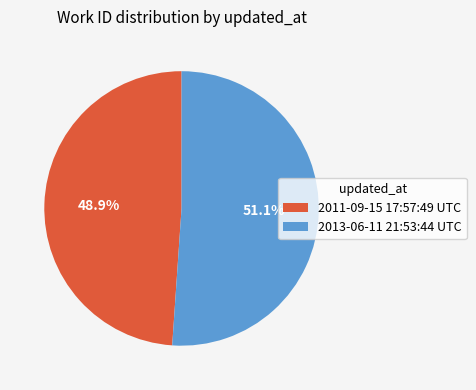

Approximately how many times larger is the value at 2011-09-15 17:57:49 UTC compared to 2013-06-11 21:53:44 UTC?

1.0